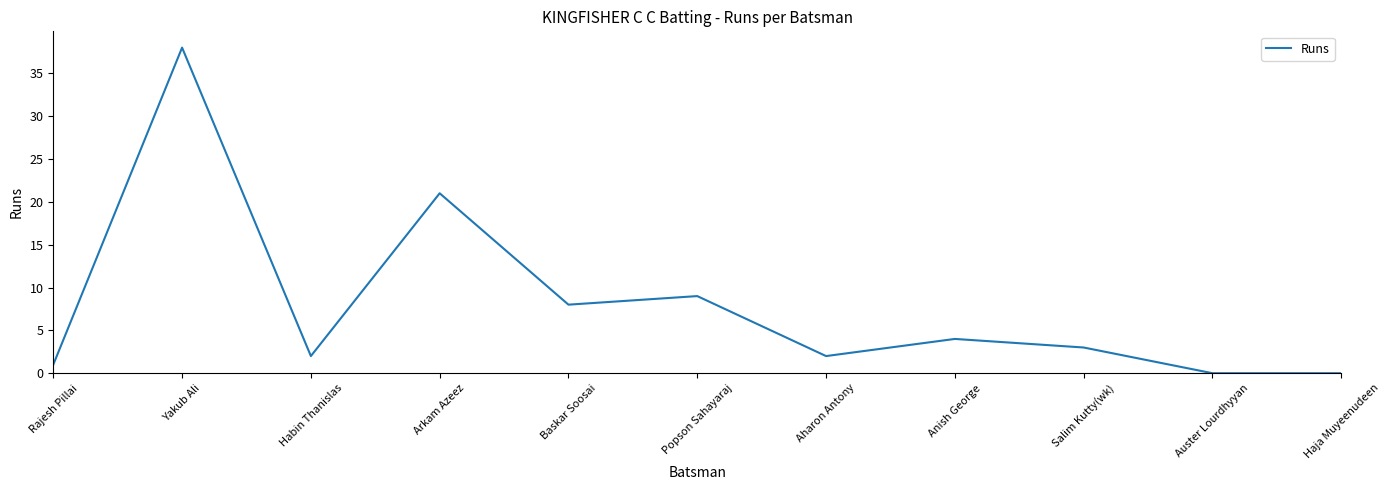

What is the change in value from Popson Sahayaraj to Aharon Antony?

-7